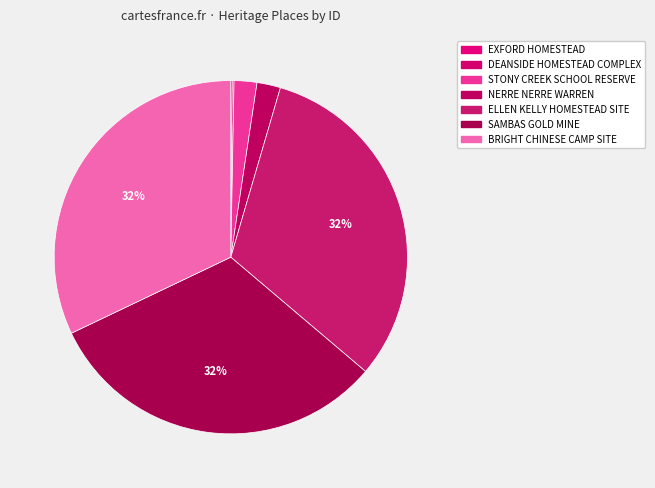

What is the largest slice in the pie chart?

BRIGHT CHINESE CAMP SITE